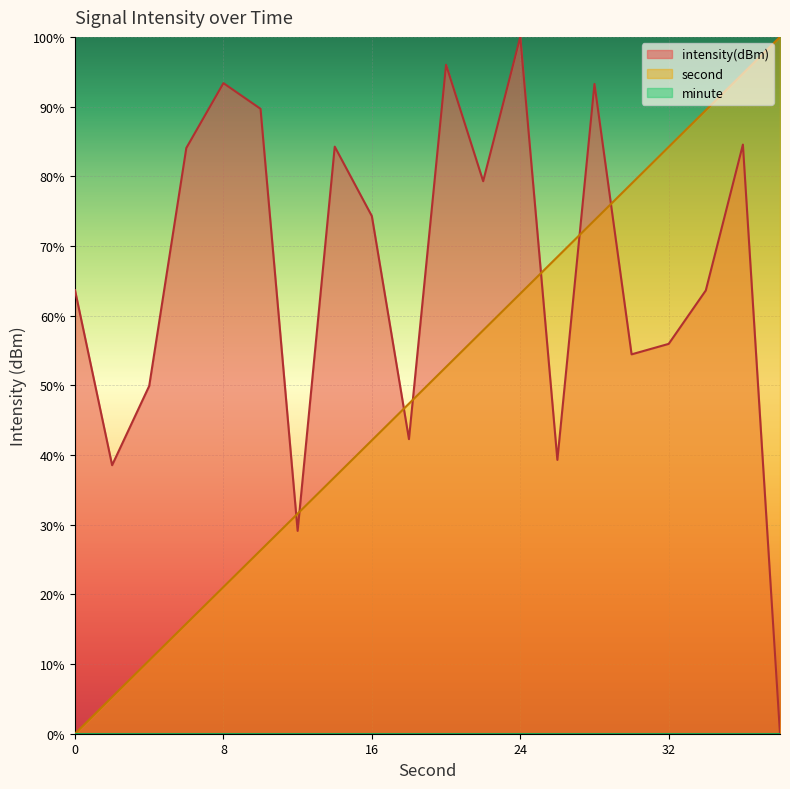

Which series changed the most between 6 and 8?

intensity(dBm)